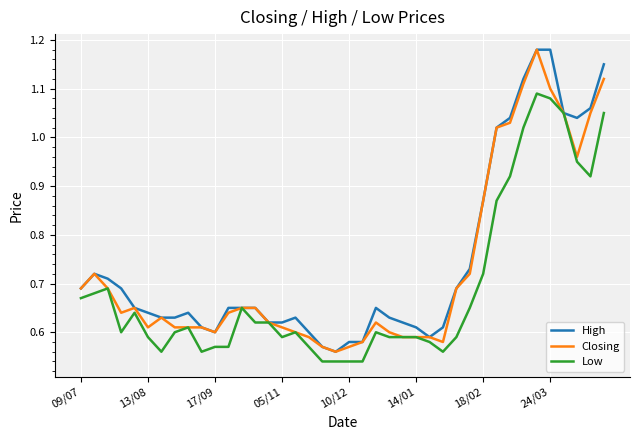

How many lines are shown in the chart?

3